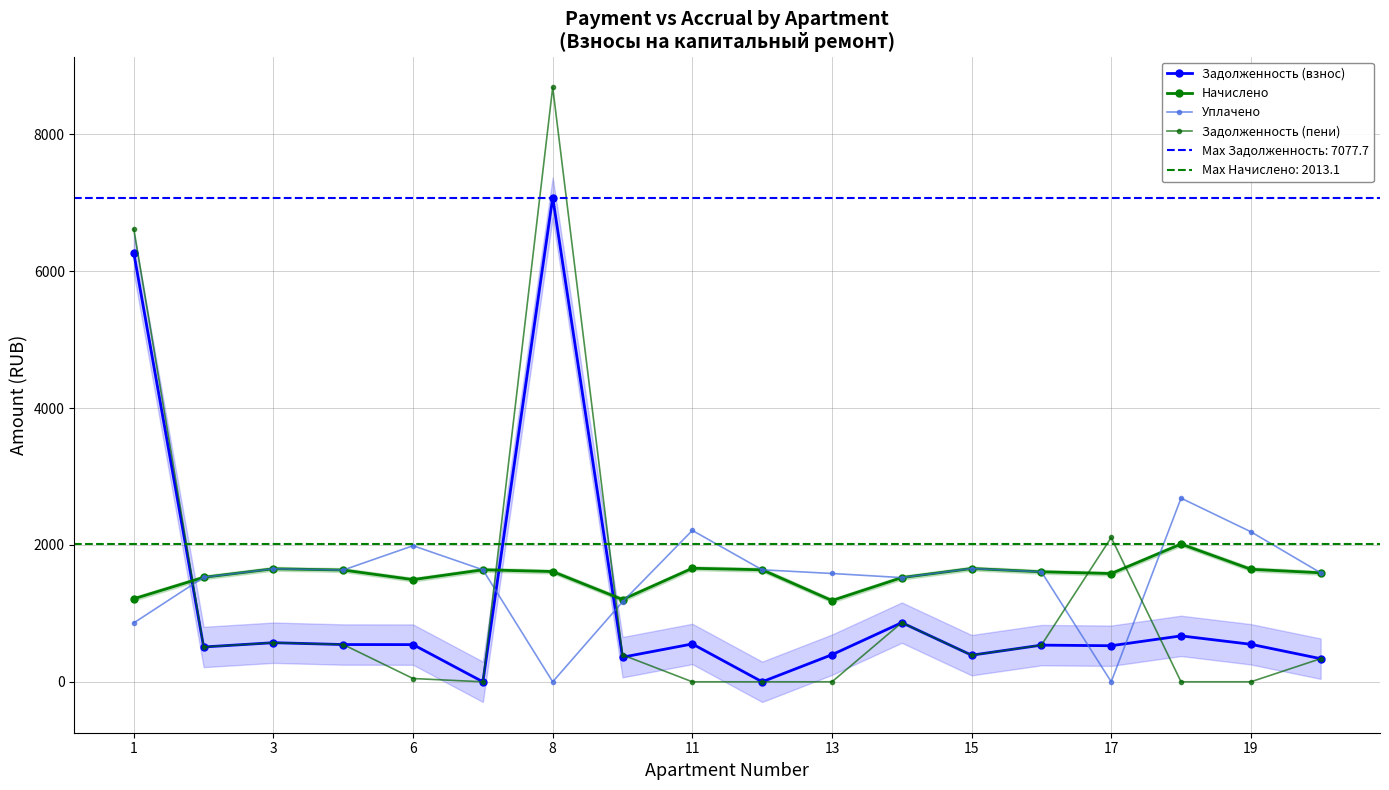

How many lines are shown in the chart?

4